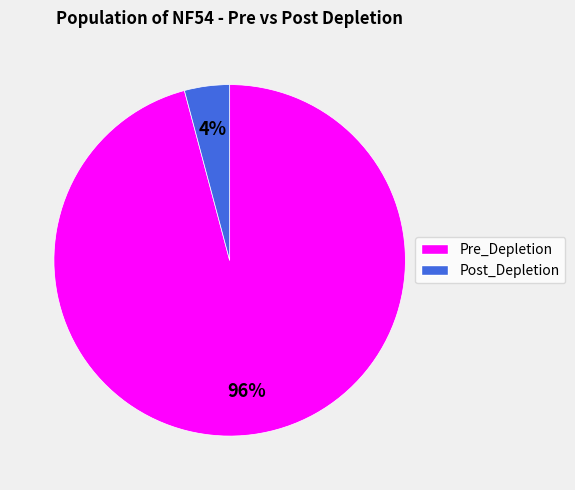

What is the largest slice in the pie chart?

Pre_Depletion